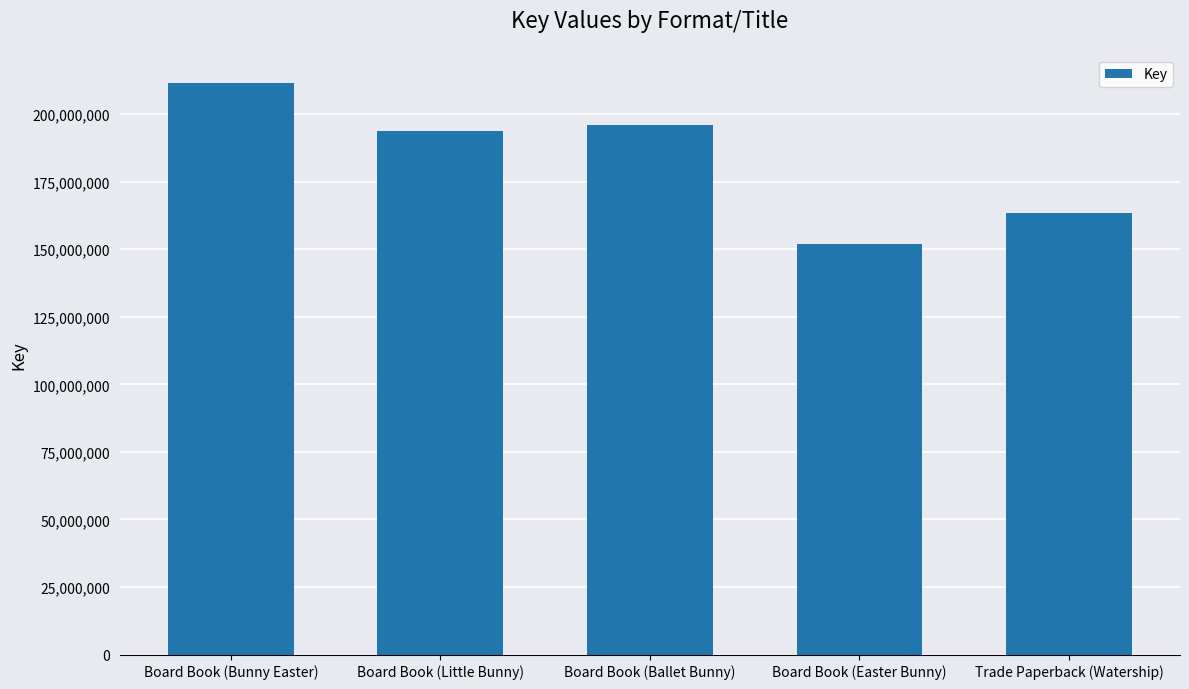

At which label does the data first exceed 193625182?

Board Book (Bunny Easter)